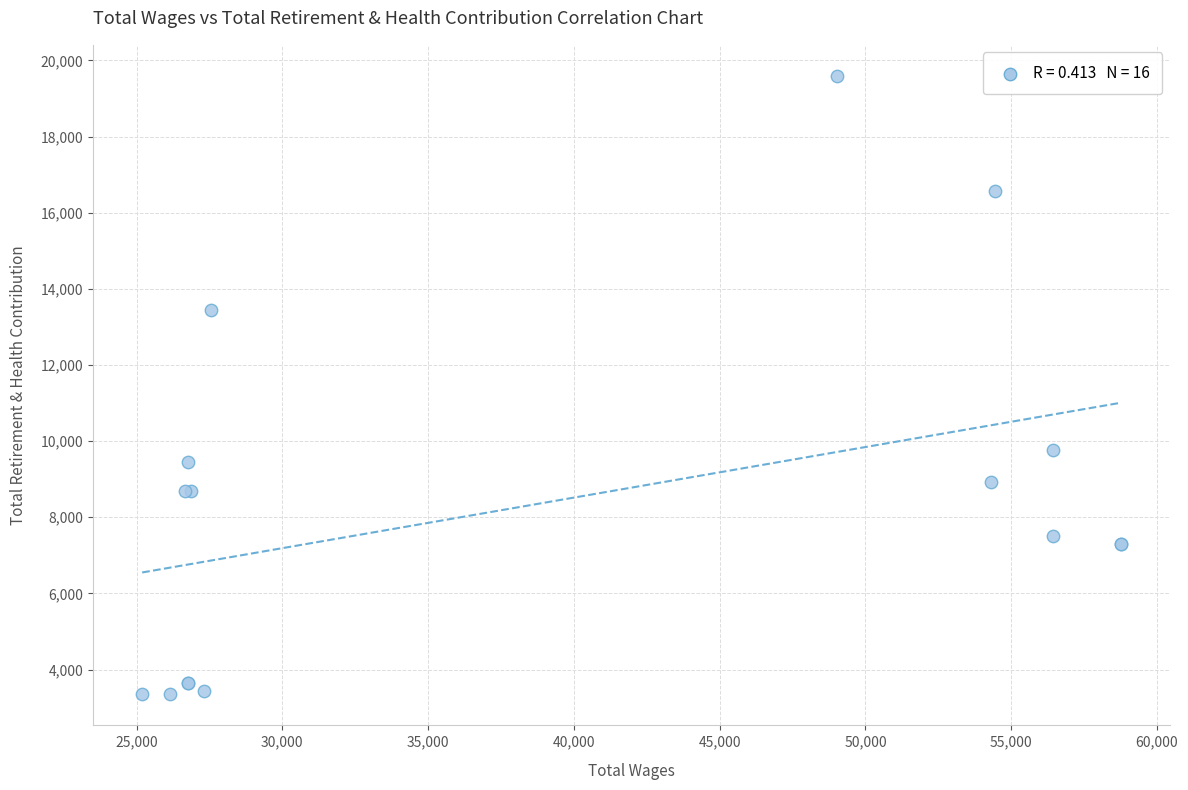

What Y value in the scatter plot is closest to 11471?

9771